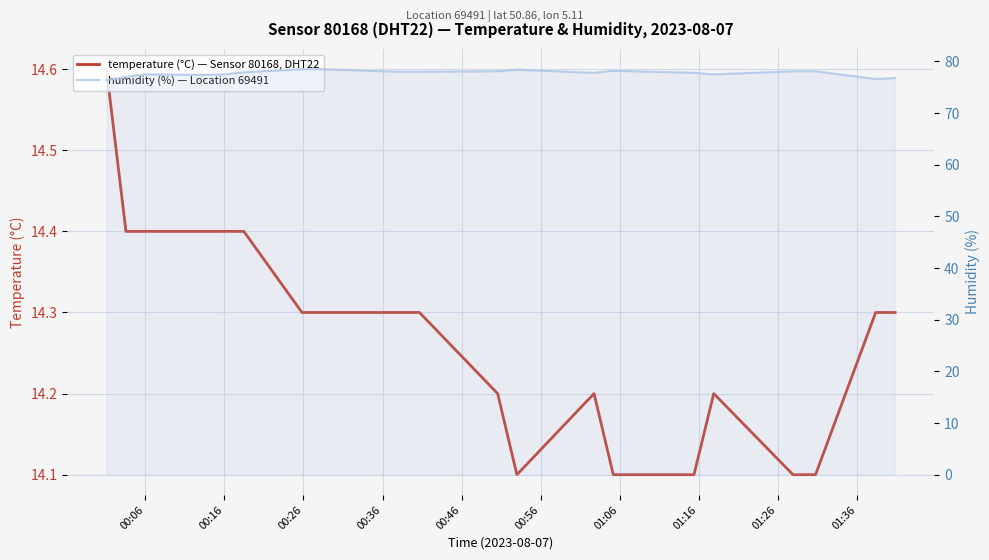

What is the maximum value shown in the chart?

78.5